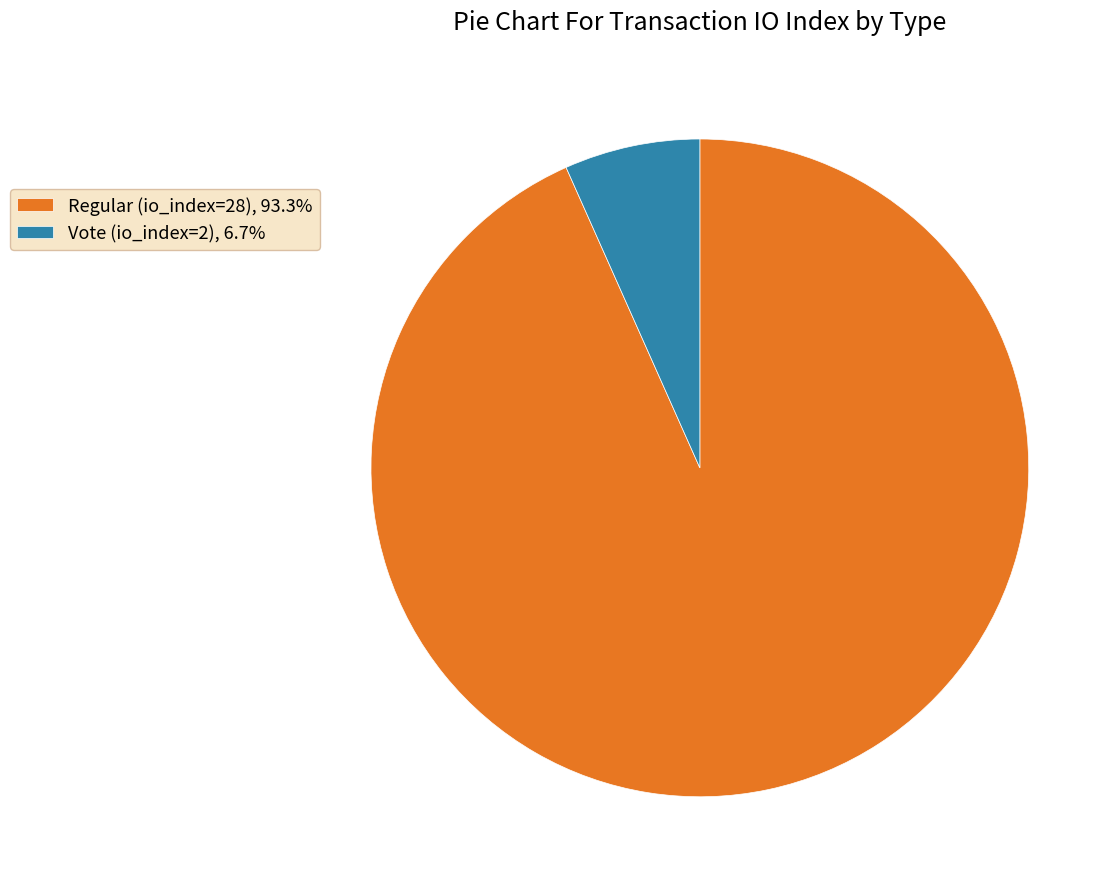

How many slices are in this pie chart?

2